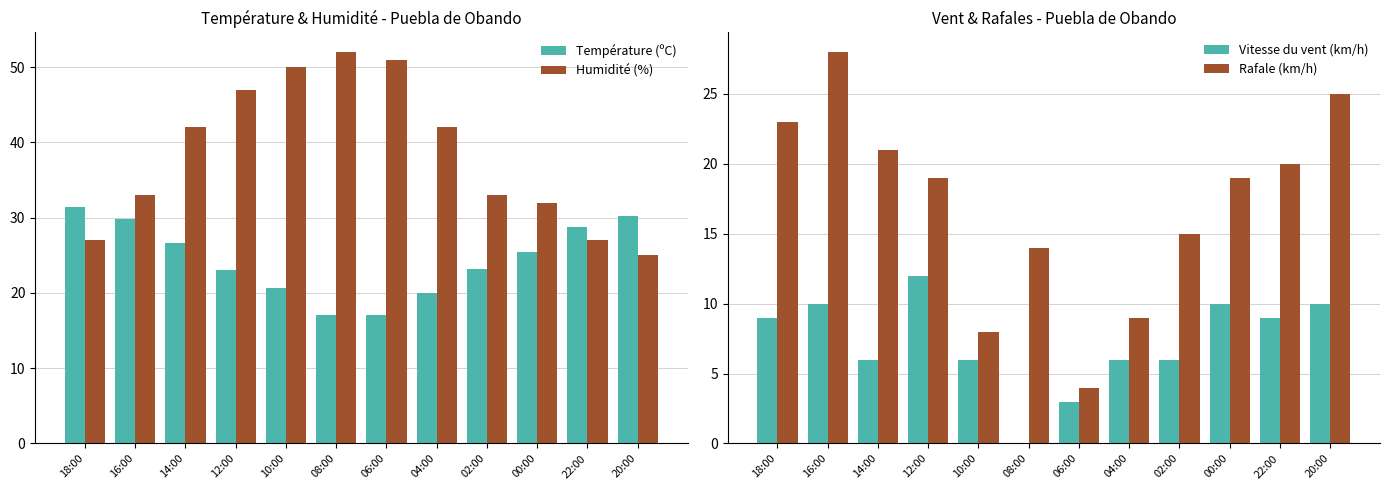

The value of Vitesse du vent (km/h) at 20:00 is 2.8. True or false?

False